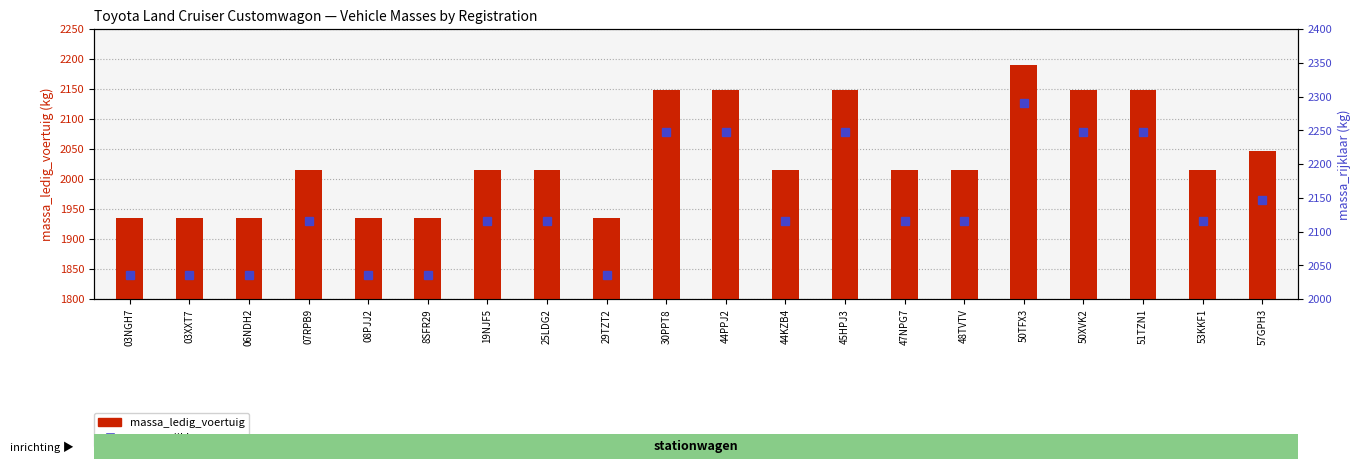

Reading left to right, list all the values displayed in this chart.

massa_ledig_voertuig: 03NGH7=1935	03XXT7=1935	06NDH2=1935	07RPB9=2015	08PJJ2=1935	8SFR29=1935	19NJF5=2015	25LDG2=2015	29TZT2=1935	30PPT8=2148	44PPJ2=2148	44KZB4=2015	45HPJ3=2148	47NPG7=2015	48TVTV=2015	50TFX3=2190	50XVK2=2148	51TZN1=2148	53KKF1=2015	57GPH3=2047
massa_rijklaar: 03NGH7=2035	03XXT7=2035	06NDH2=2035	07RPB9=2115	08PJJ2=2035	8SFR29=2035	19NJF5=2115	25LDG2=2115	29TZT2=2035	30PPT8=2248	44PPJ2=2248	44KZB4=2115	45HPJ3=2248	47NPG7=2115	48TVTV=2115	50TFX3=2290	50XVK2=2248	51TZN1=2248	53KKF1=2115	57GPH3=2147